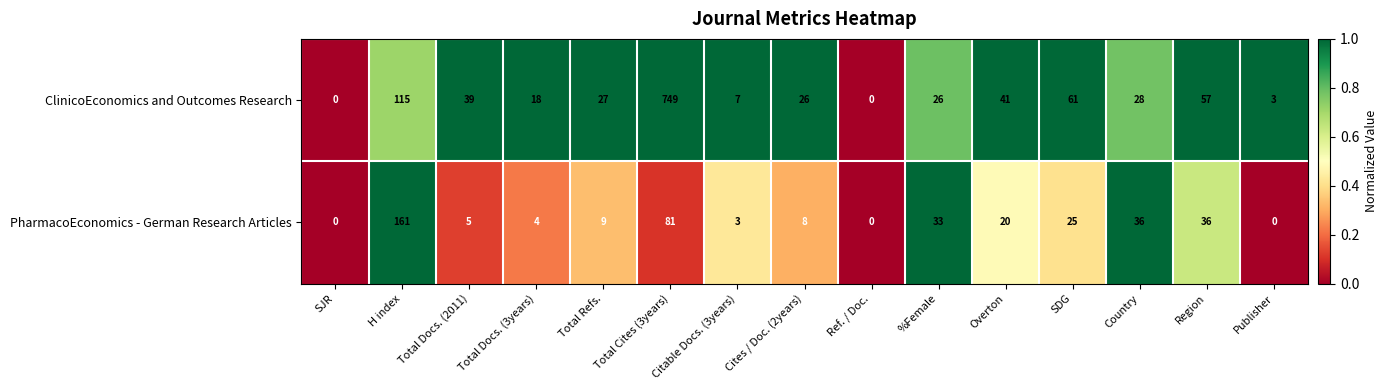

The value of PharmacoEconomics - German Research Articles at SJR is 0. True or false?

True